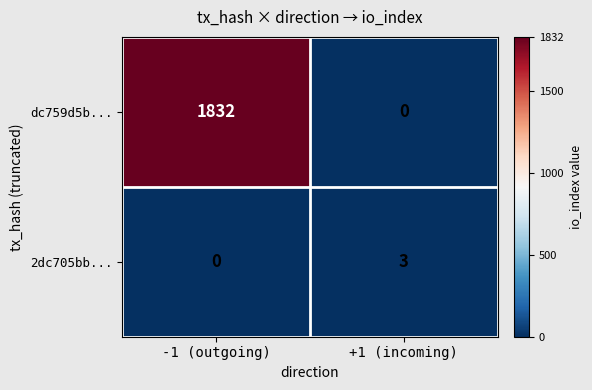

What value does the 2dc705bb... series have at +1 (incoming)?

3